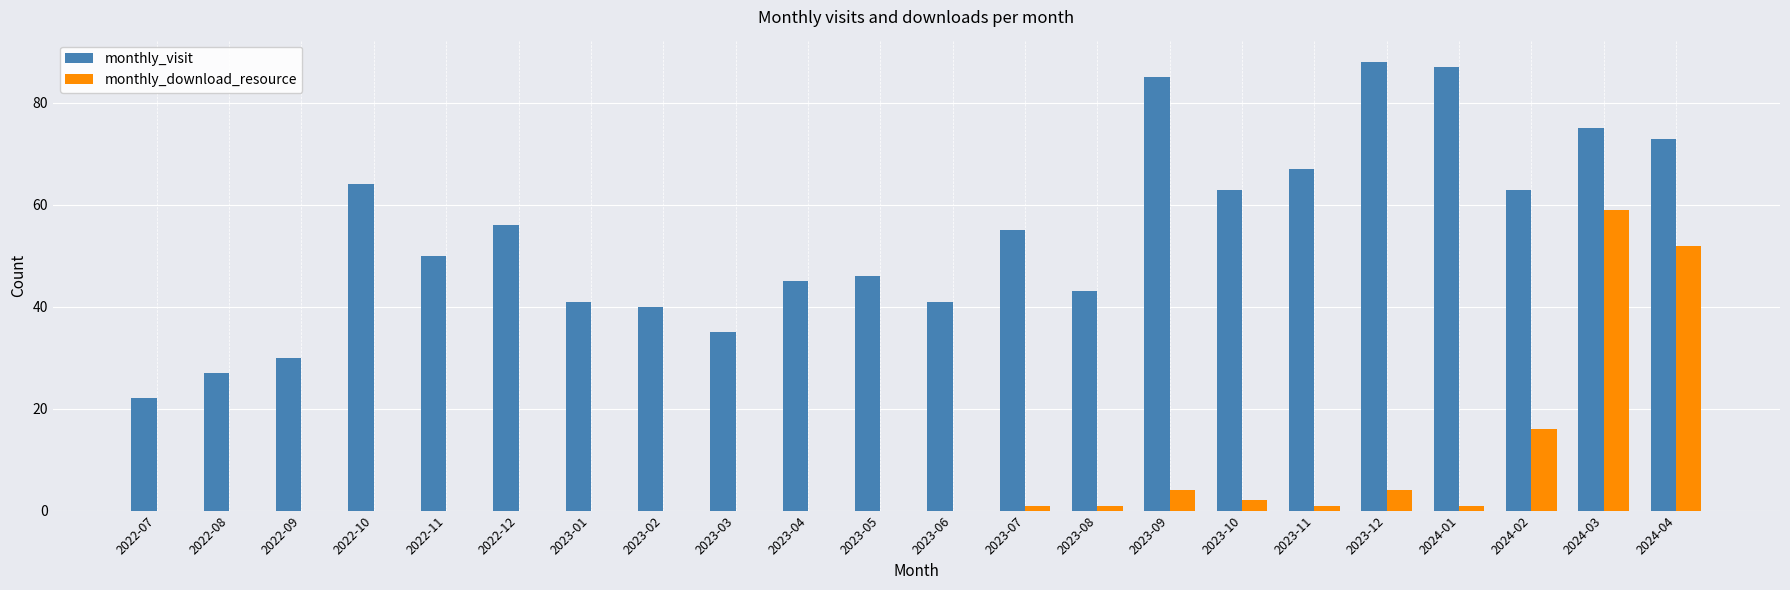

Is it true that monthly_download_resource equals 23 at 2022-12?

False